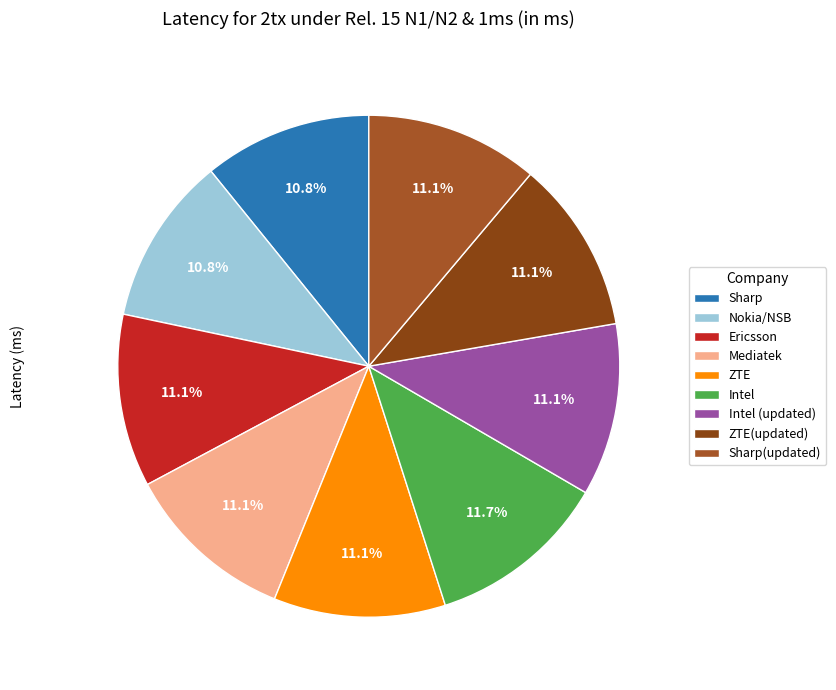

Count the number of slices in the pie.

9